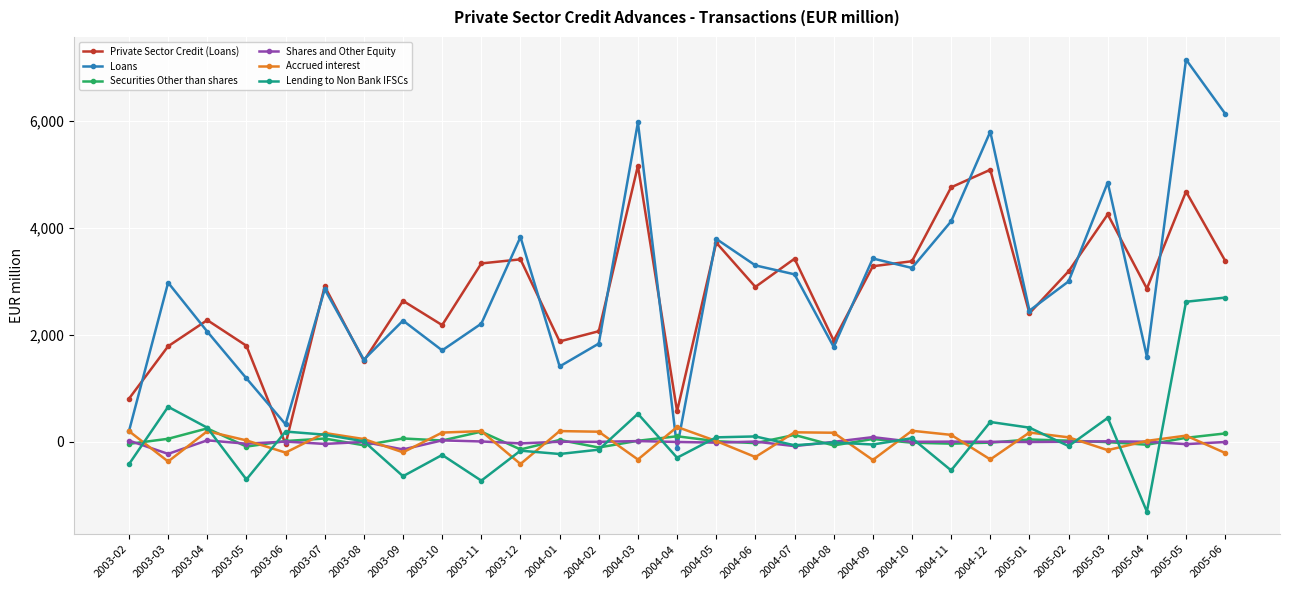

True or false: Shares and Other Equity has more than 0 points higher than both neighbors.

True